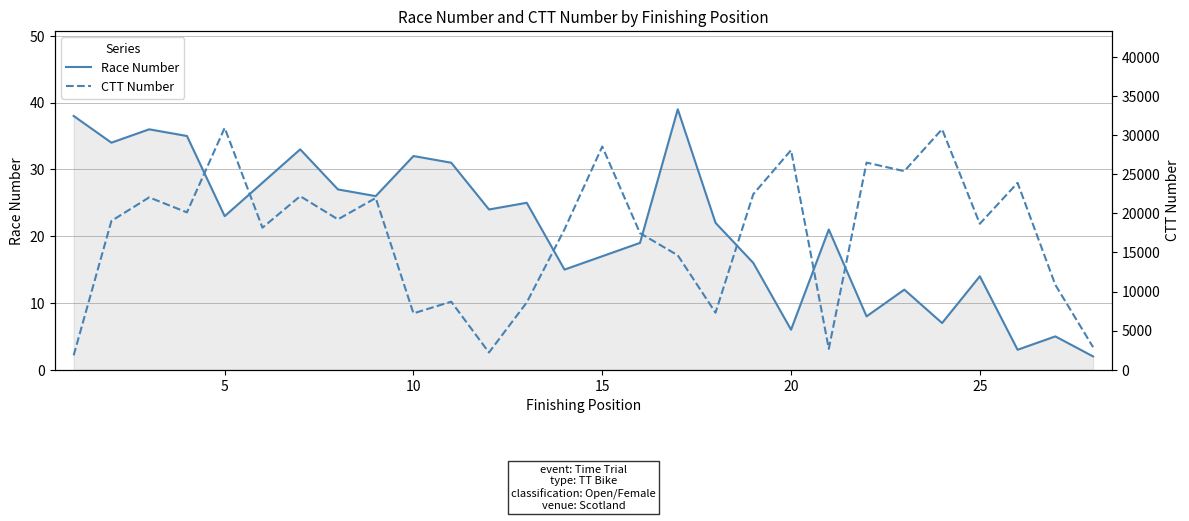

What is the difference between the maximum and minimum values in the Race Number series?

37